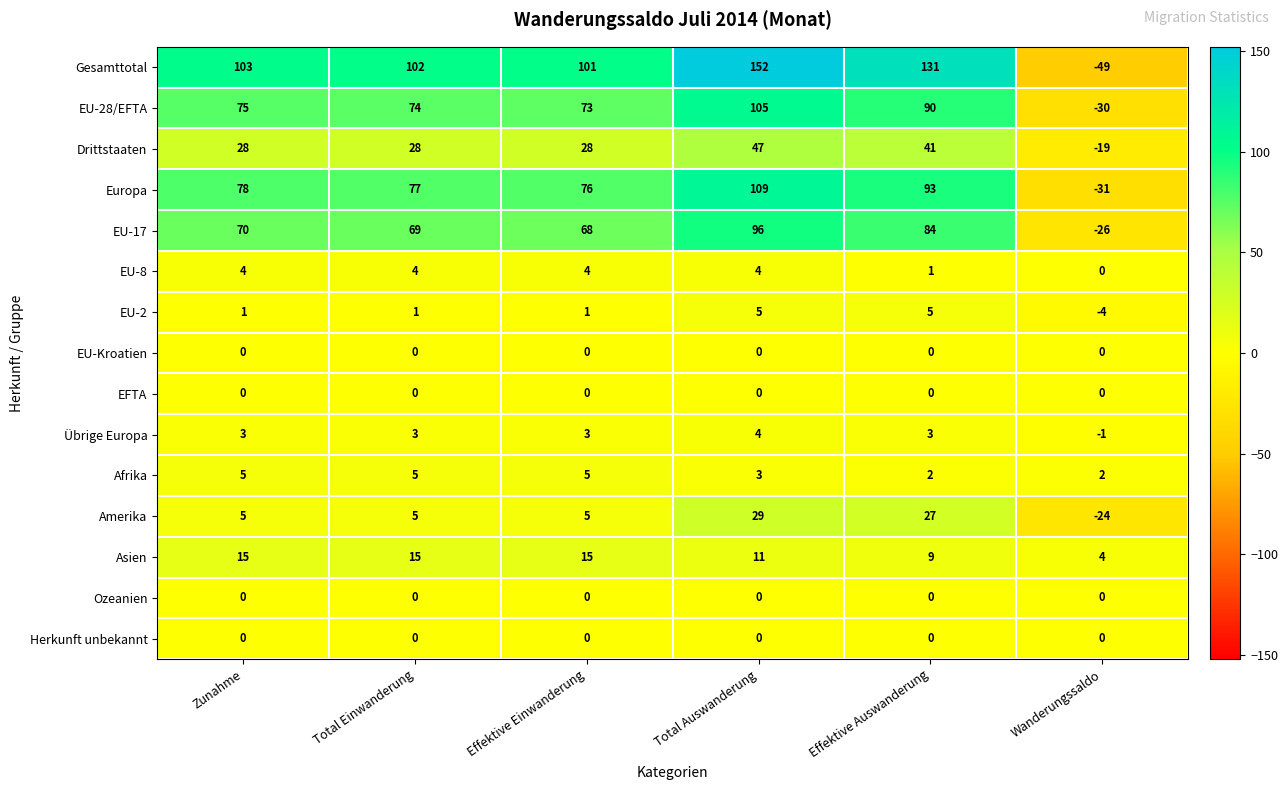

Which category has the highest value in the EU-17 series?

Total Auswanderung